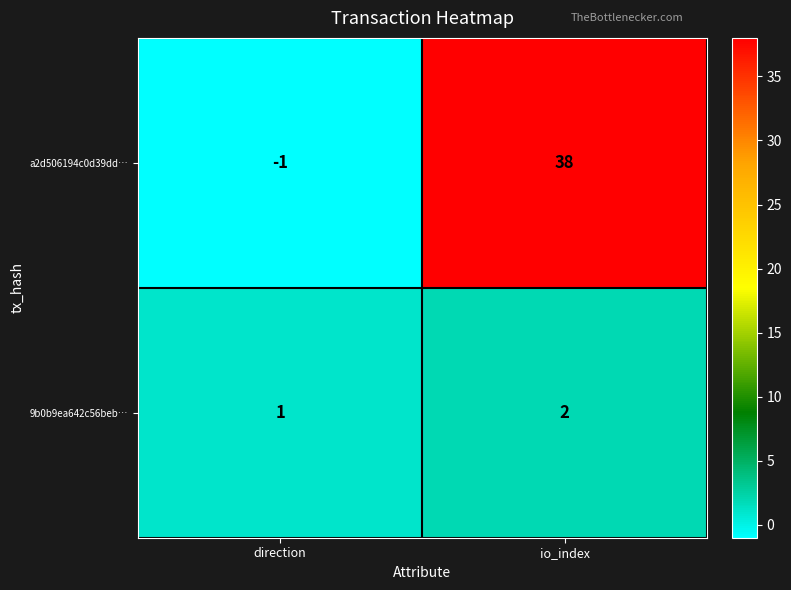

The a2d506194c0d39dd… series shows 11 at io_index. True or false?

False